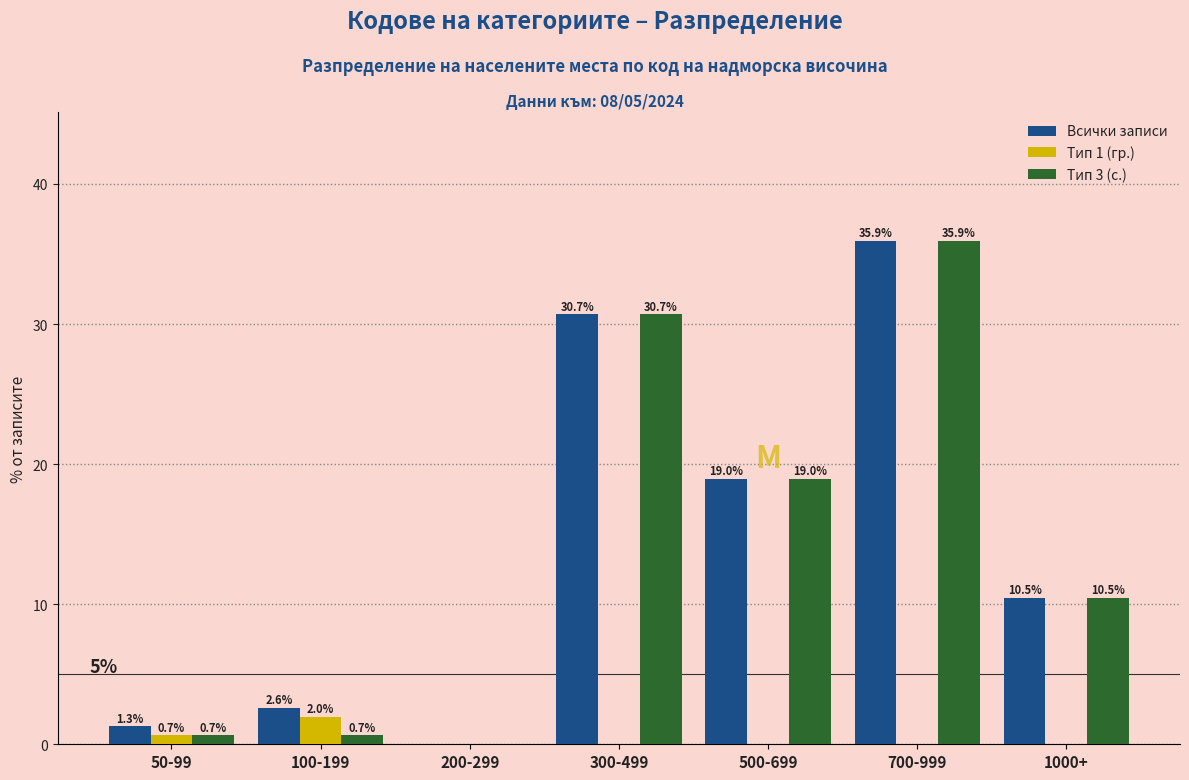

Reading left to right, extract all data points from this chart.

Всички записи: 50-99=1.3	100-199=2.6	200-299=0.0	300-499=30.7	500-699=19.0	700-999=35.9	1000+=10.5
Тип 1 (гр.): 50-99=0.7	100-199=2.0	200-299=0.0	300-499=0.0	500-699=0.0	700-999=0.0	1000+=0.0
Тип 3 (с.): 50-99=0.7	100-199=0.7	200-299=0.0	300-499=30.7	500-699=19.0	700-999=35.9	1000+=10.5